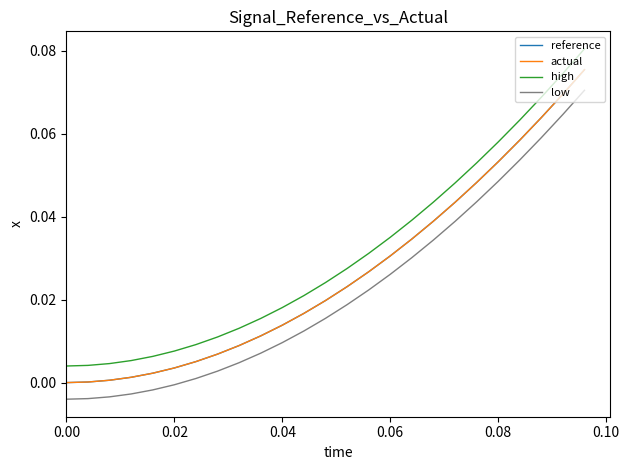

True or false: low and reference intersect in this chart.

False